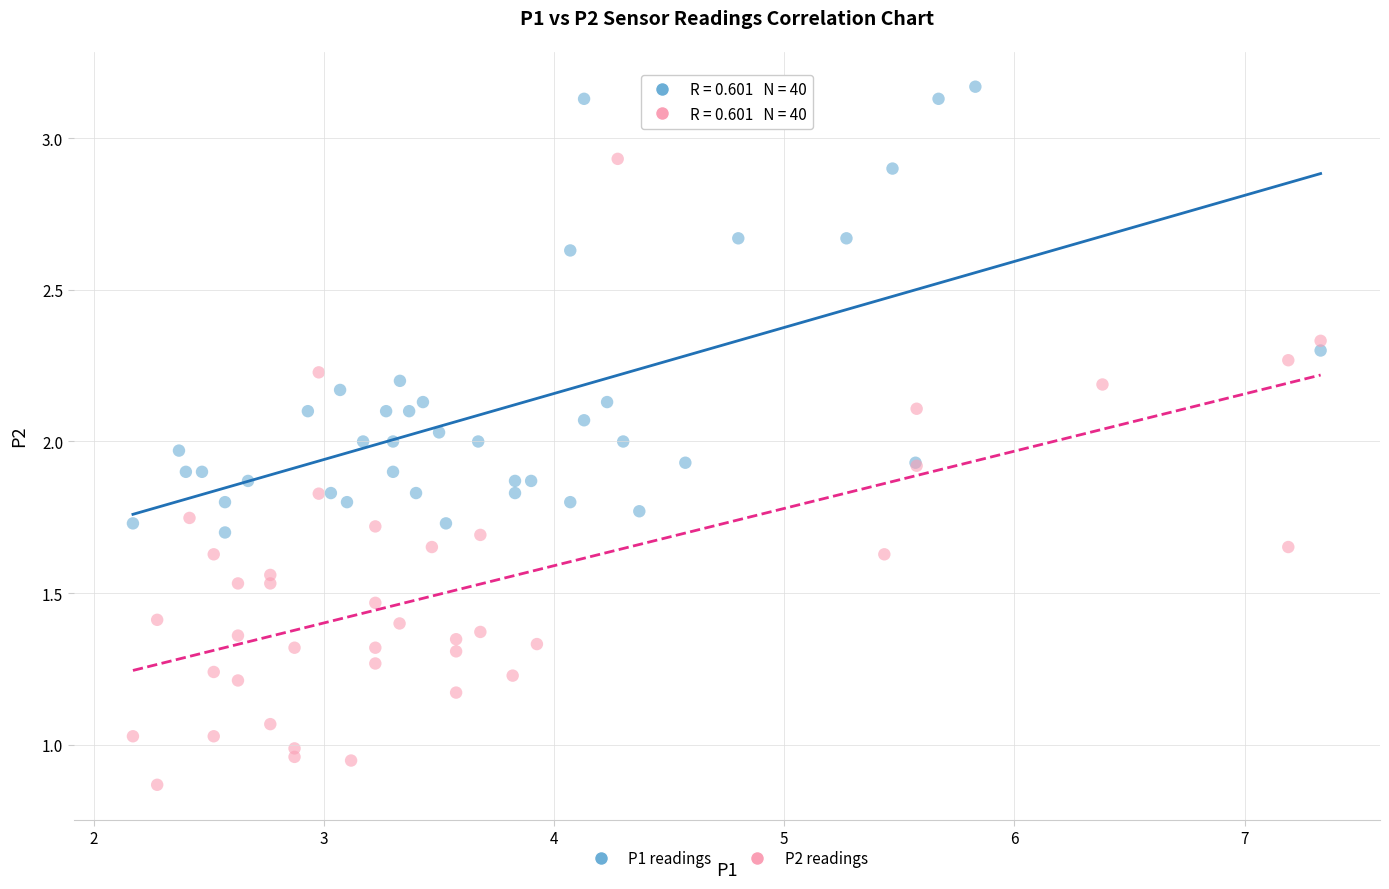

Which series has the largest Y range (max minus min)?

P2 readings